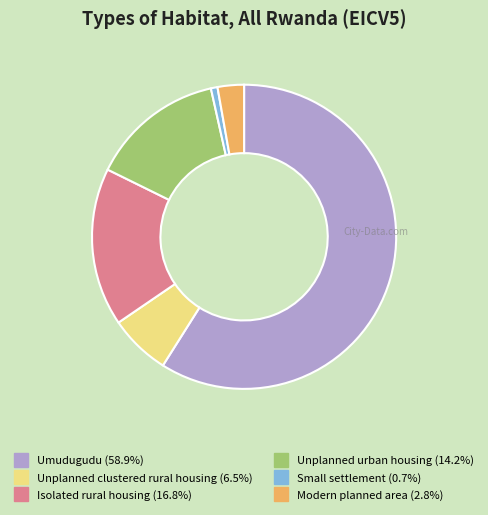

The Modern planned area slice represents 3% of the pie. True or false?

True